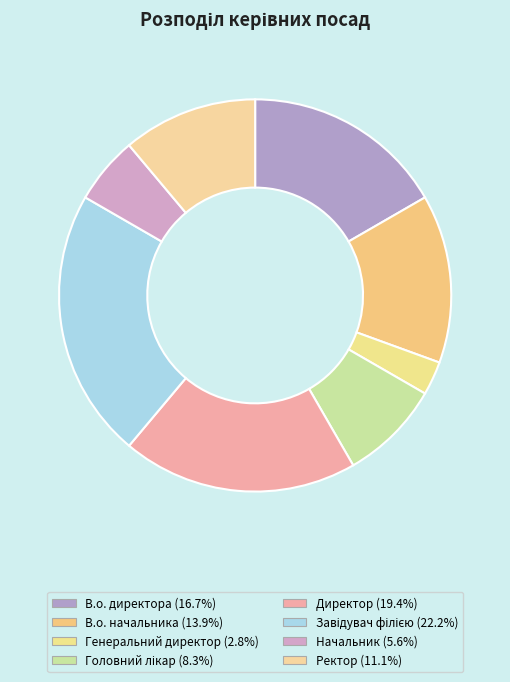

Is it true that В.о. начальника is 14% of the pie?

True